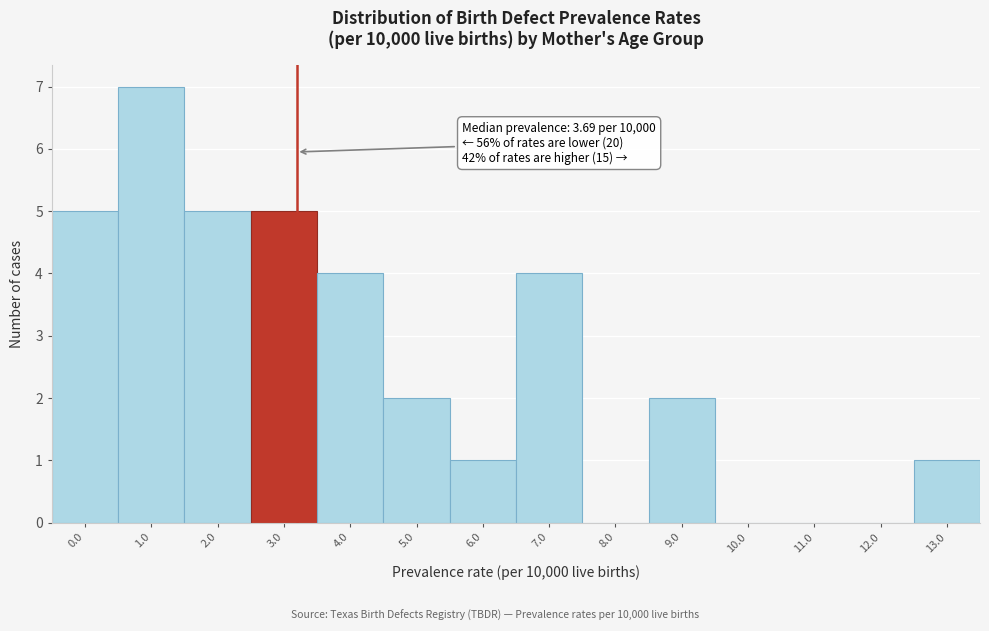

Reading right to left, extract all data points from this chart.

13.0=1	12.0=0	11.0=0	10.0=0	9.0=2	8.0=0	7.0=4	6.0=1	5.0=2	4.0=4	3.0=5	2.0=5	1.0=7	0.0=5